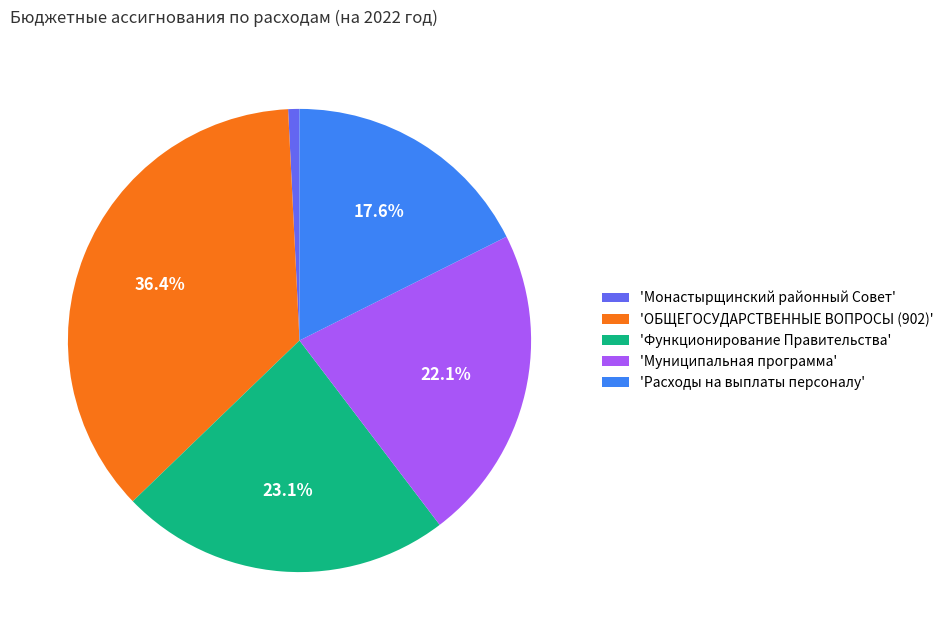

What is the largest slice in the pie chart?

'ОБЩЕГОСУДАРСТВЕННЫЕ ВОПРОСЫ (902)'